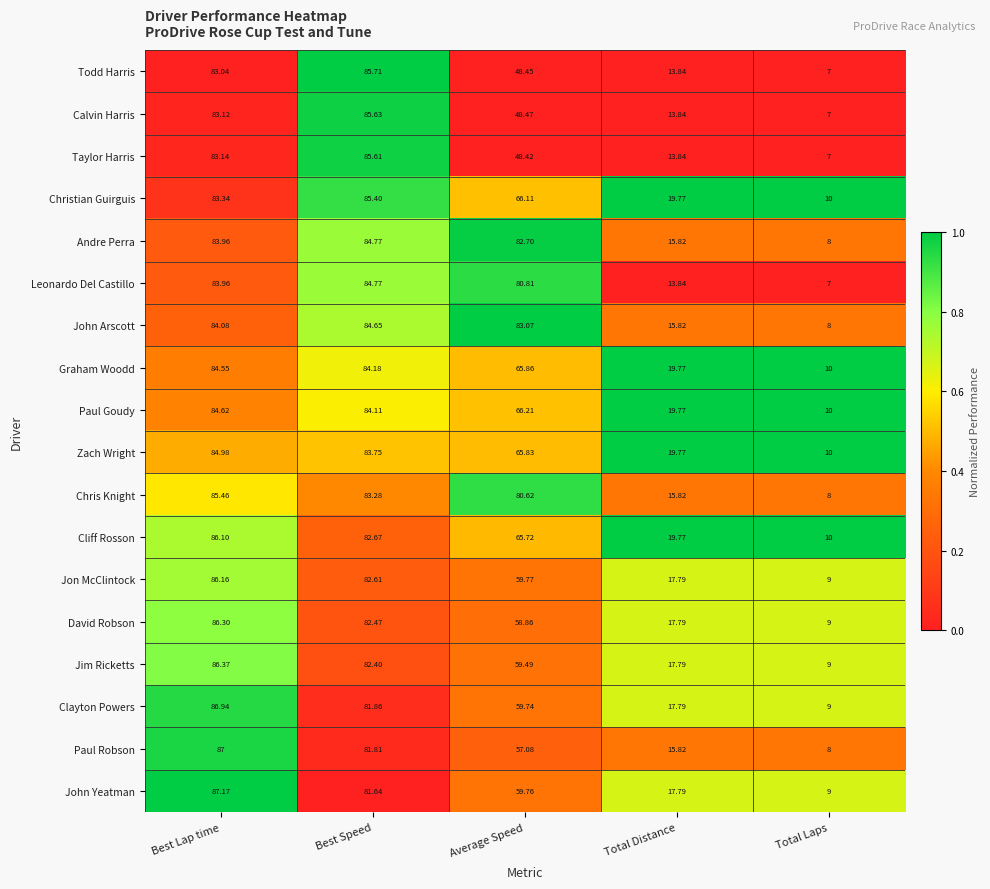

At Average Speed, list the series in order from largest to smallest.

John Arscott, Andre Perra, Leonardo Del Castillo, Chris Knight, Paul Goudy, Christian Guirguis, Graham Woodd, Zach Wright, Cliff Rosson, Jon McClintock, John Yeatman, Clayton Powers, Jim Ricketts, David Robson, Paul Robson, Calvin Harris, Todd Harris, Taylor Harris